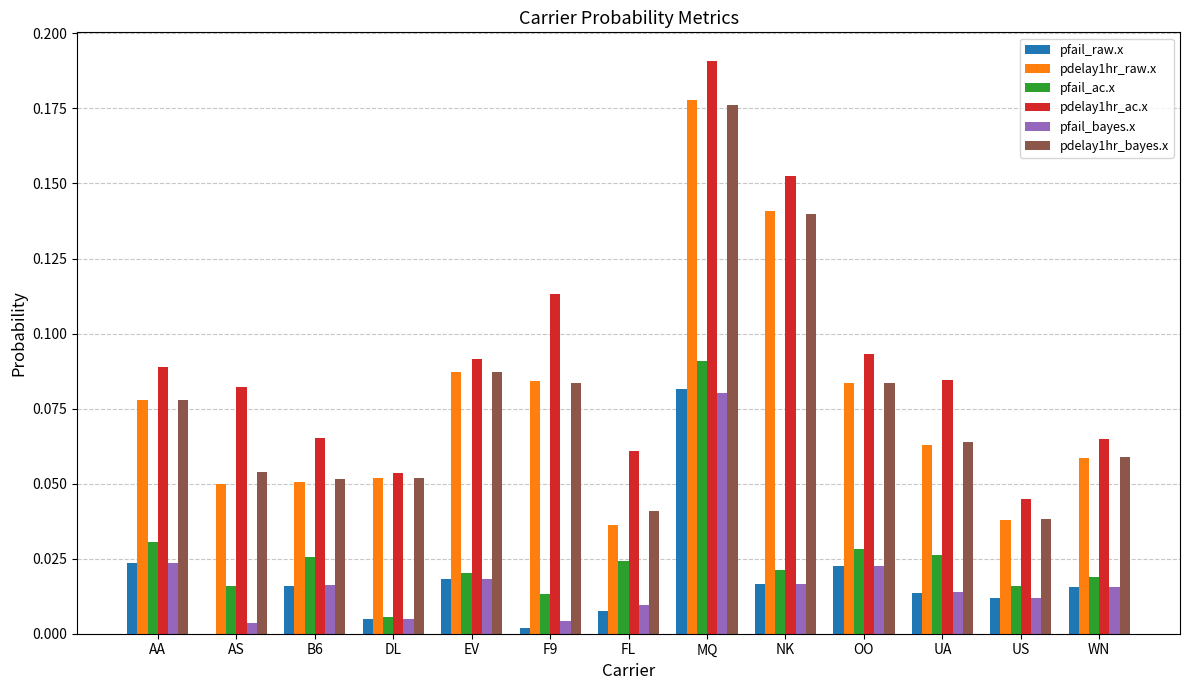

Does the chart contain stacked bars?

No